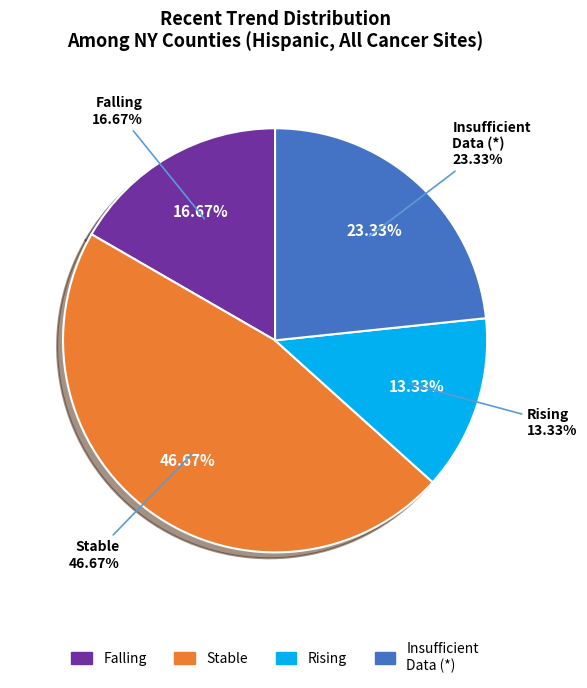

Is there any slice that represents more than half of the pie?

No